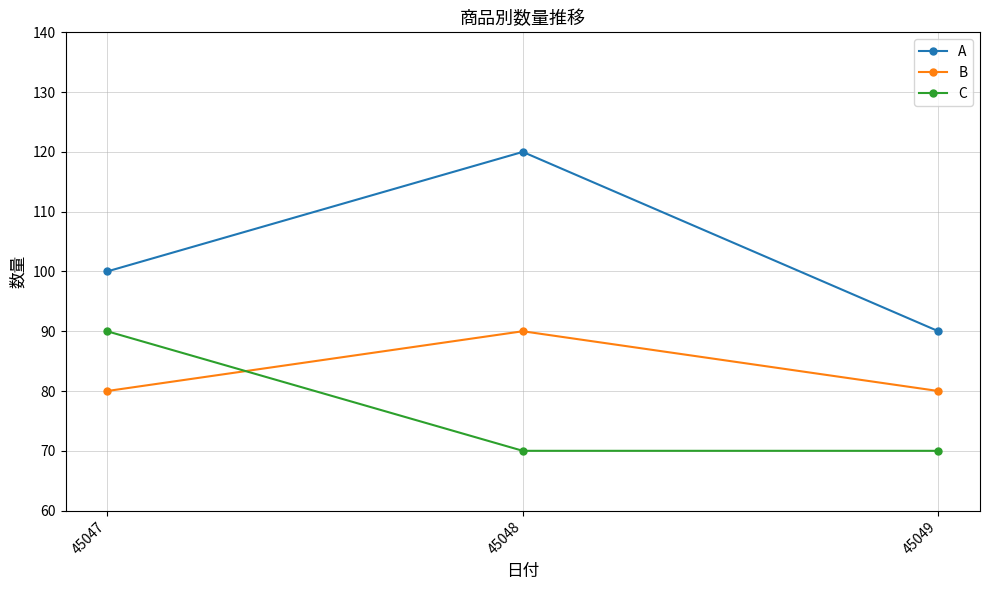

Rank the categories by A value from highest to lowest.

45048, 45047, 45049